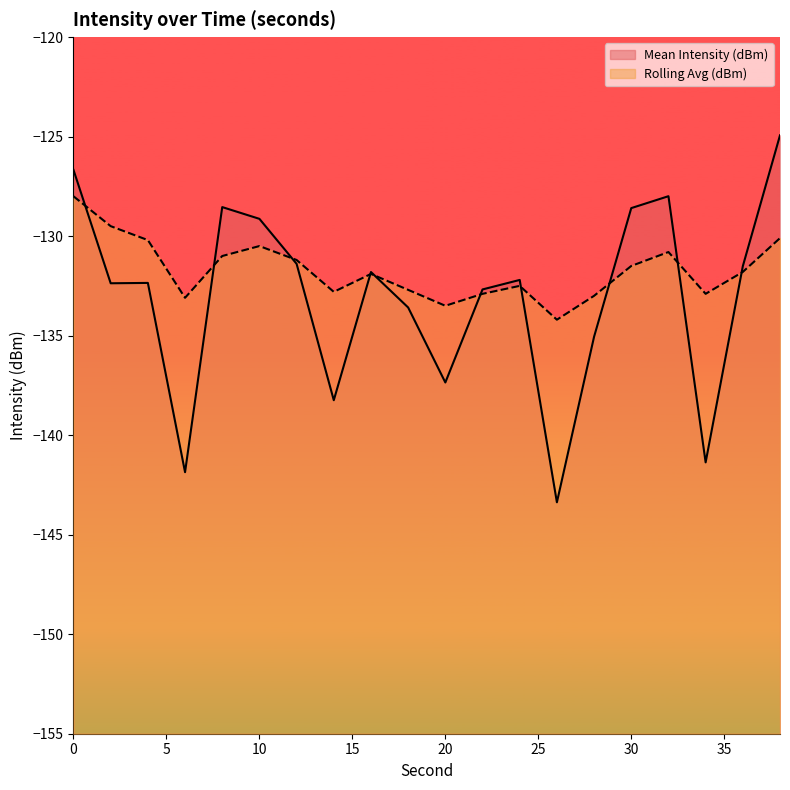

Is it true that Rolling Avg (dBm) equals -195.9 at 38?

False